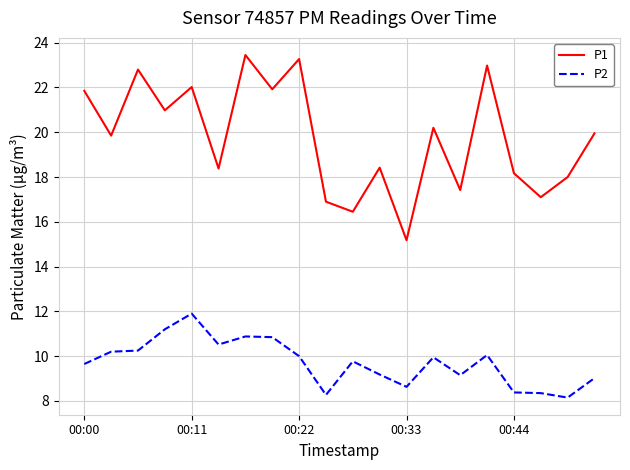

Which series has the largest total across all categories?

P1